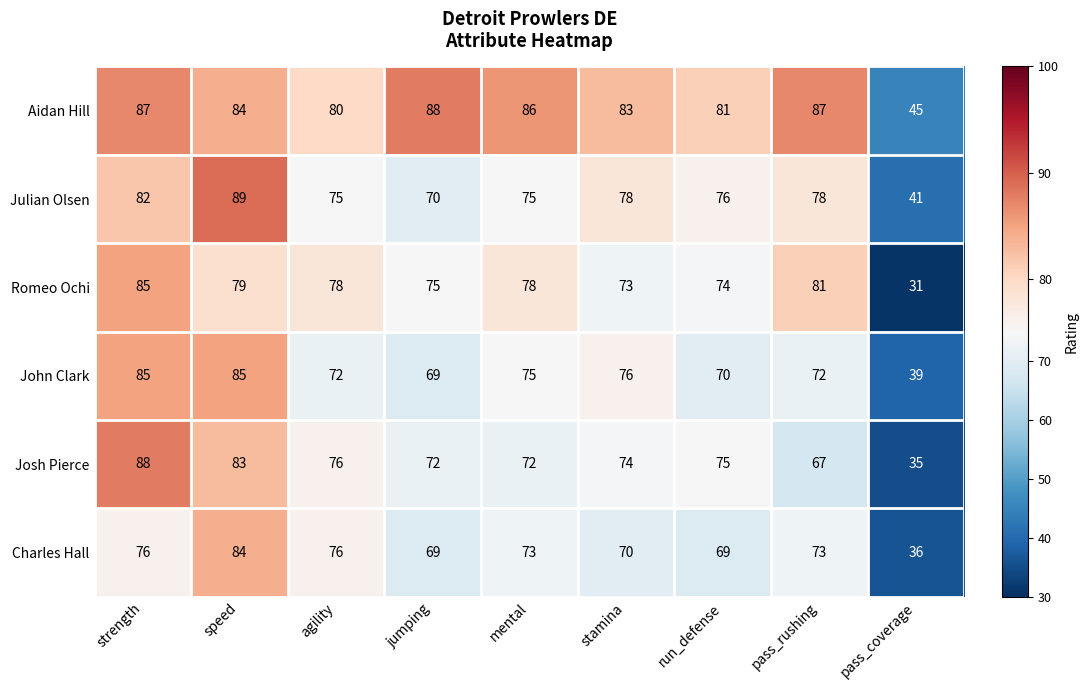

Which series changed the most between strength and agility?

John Clark